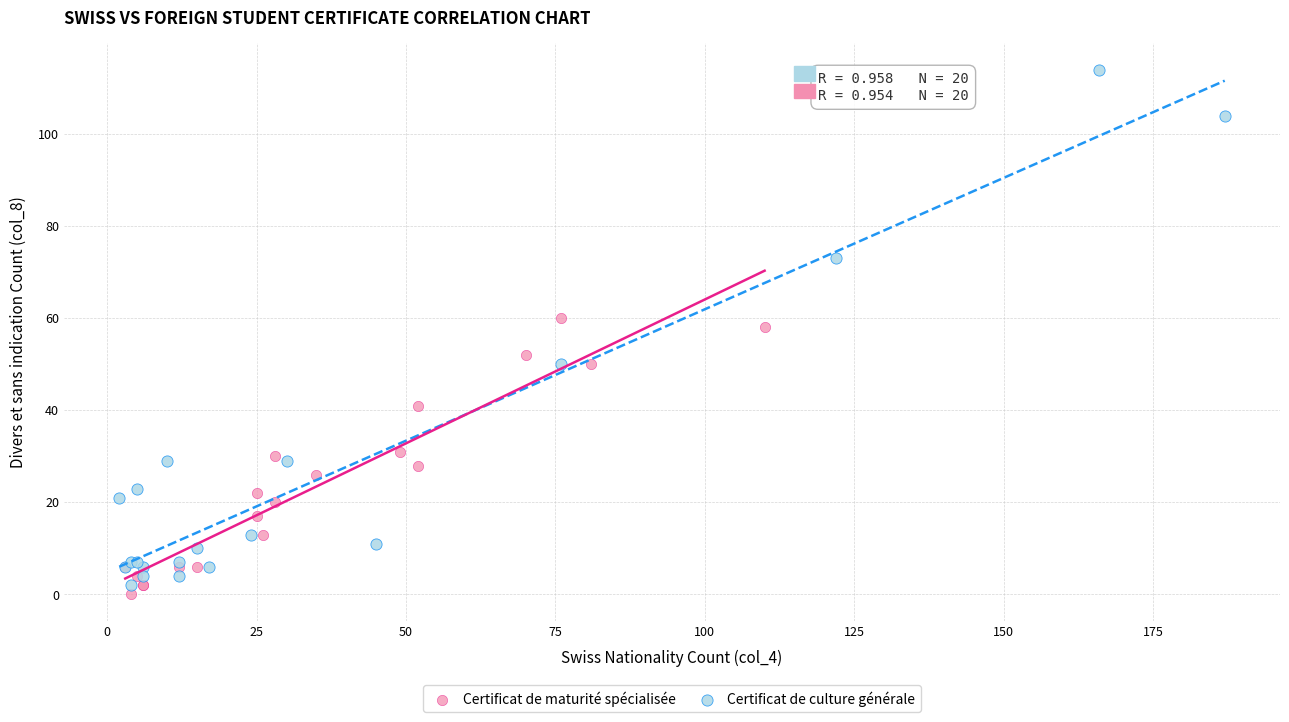

Which series has the widest spread of Y values?

Certificat de culture générale